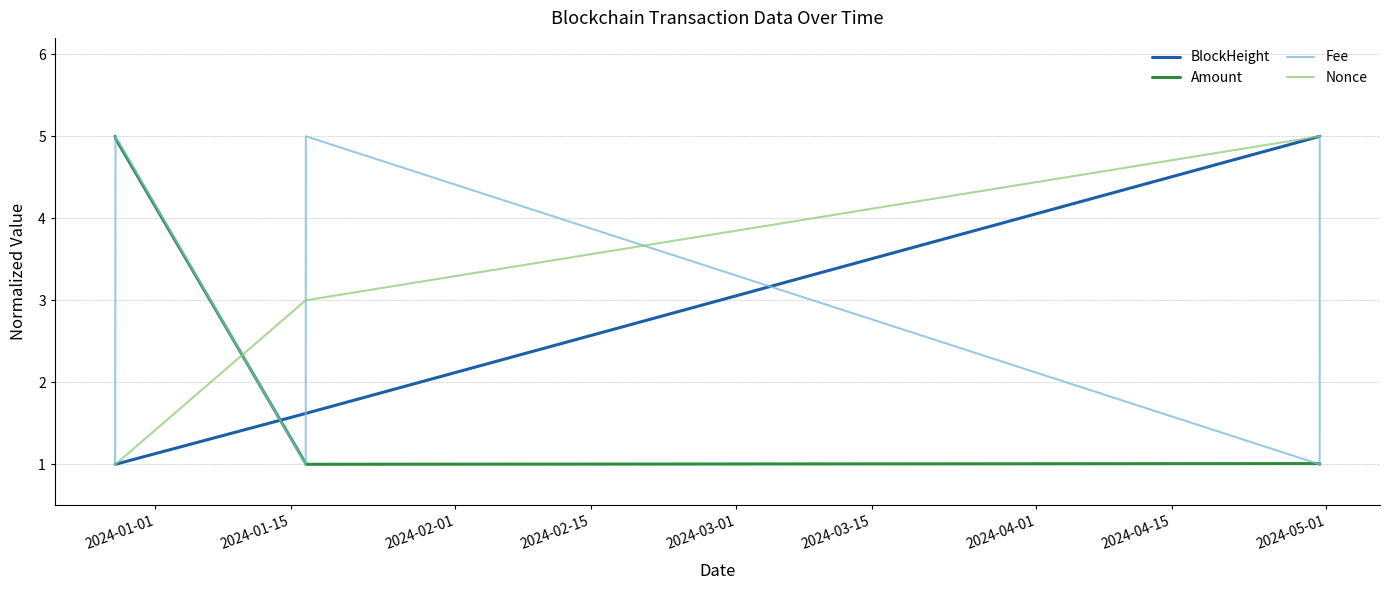

What is the highest value of the BlockHeight series?

5.0